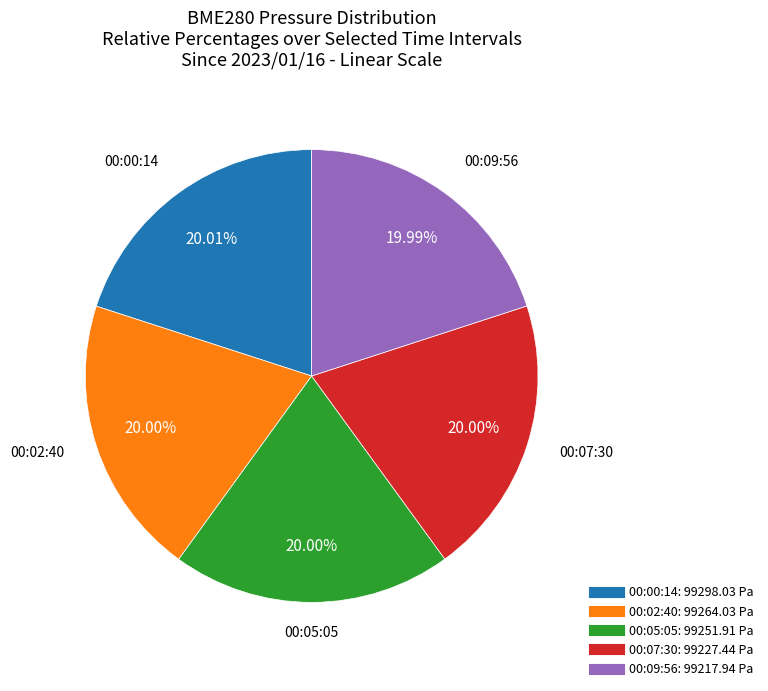

Count the number of slices in the pie.

5